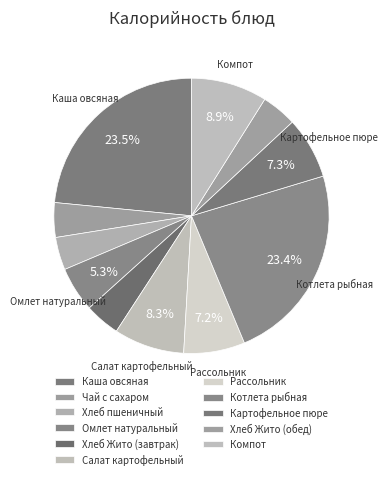

How many segments does this pie chart have?

11